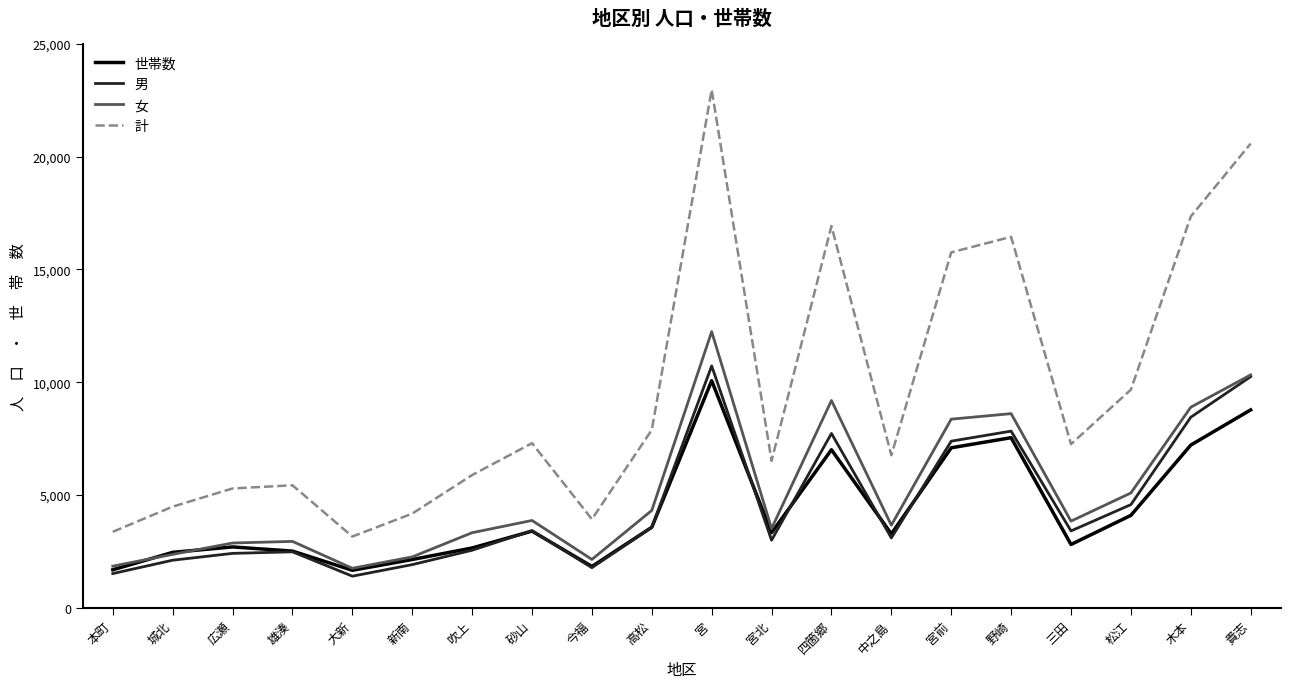

What is the difference between the highest and lowest values at 四箇郷?

9913